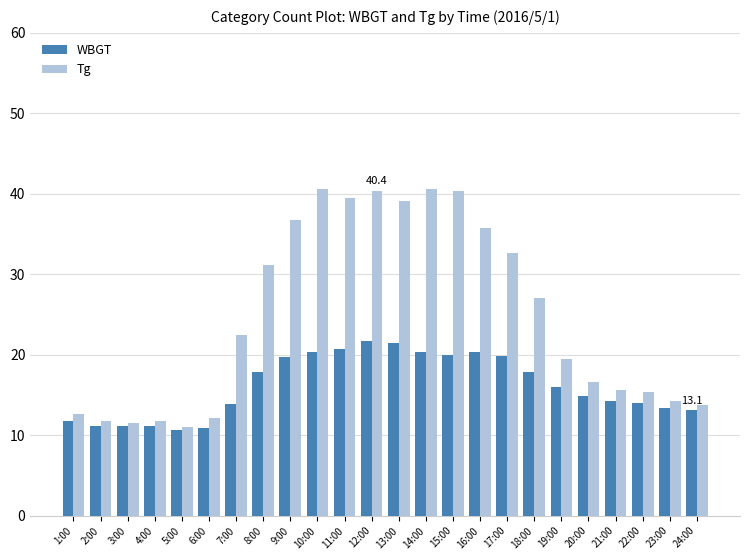

Which series has the largest range (max minus min)?

Tg